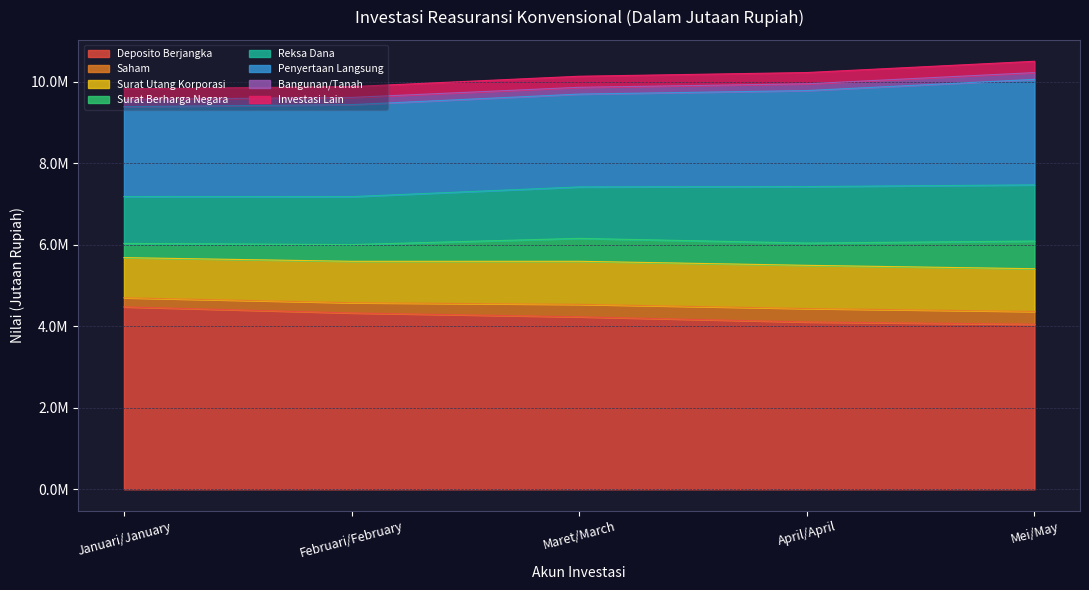

What is the difference between the highest and lowest values at Deposito Berjangka?

426131.1